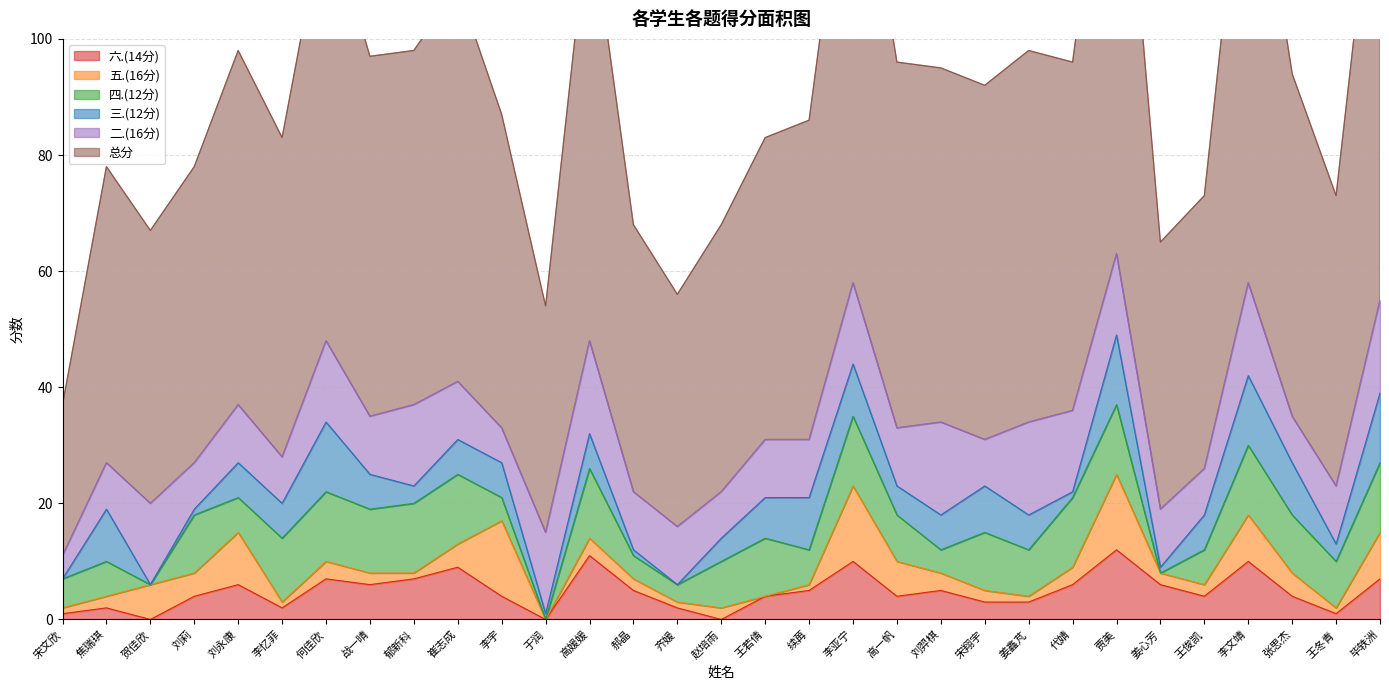

True or false: 总分 has more than 0 points higher than both neighbors.

True